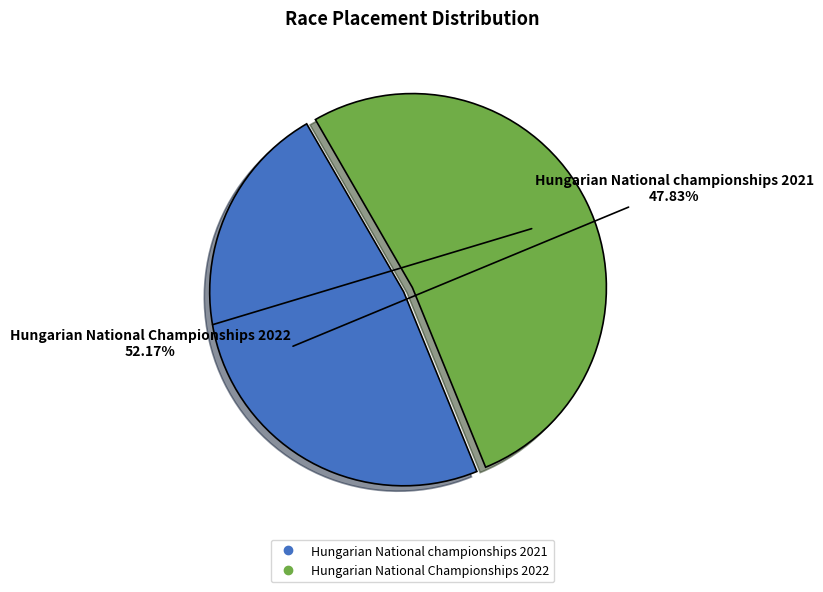

The Hungarian National championships 2021 slice represents 48% of the pie. True or false?

True